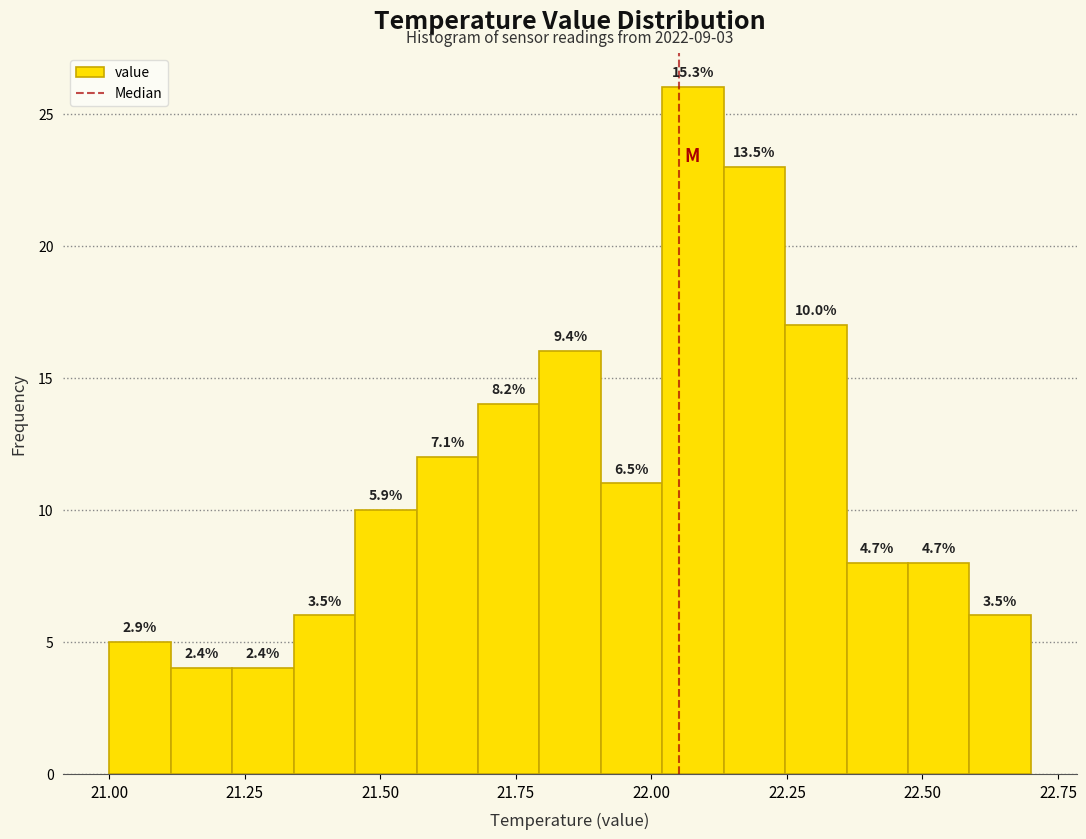

Read against the x-axis, roughly where is the centre of the tallest bar?

22.10